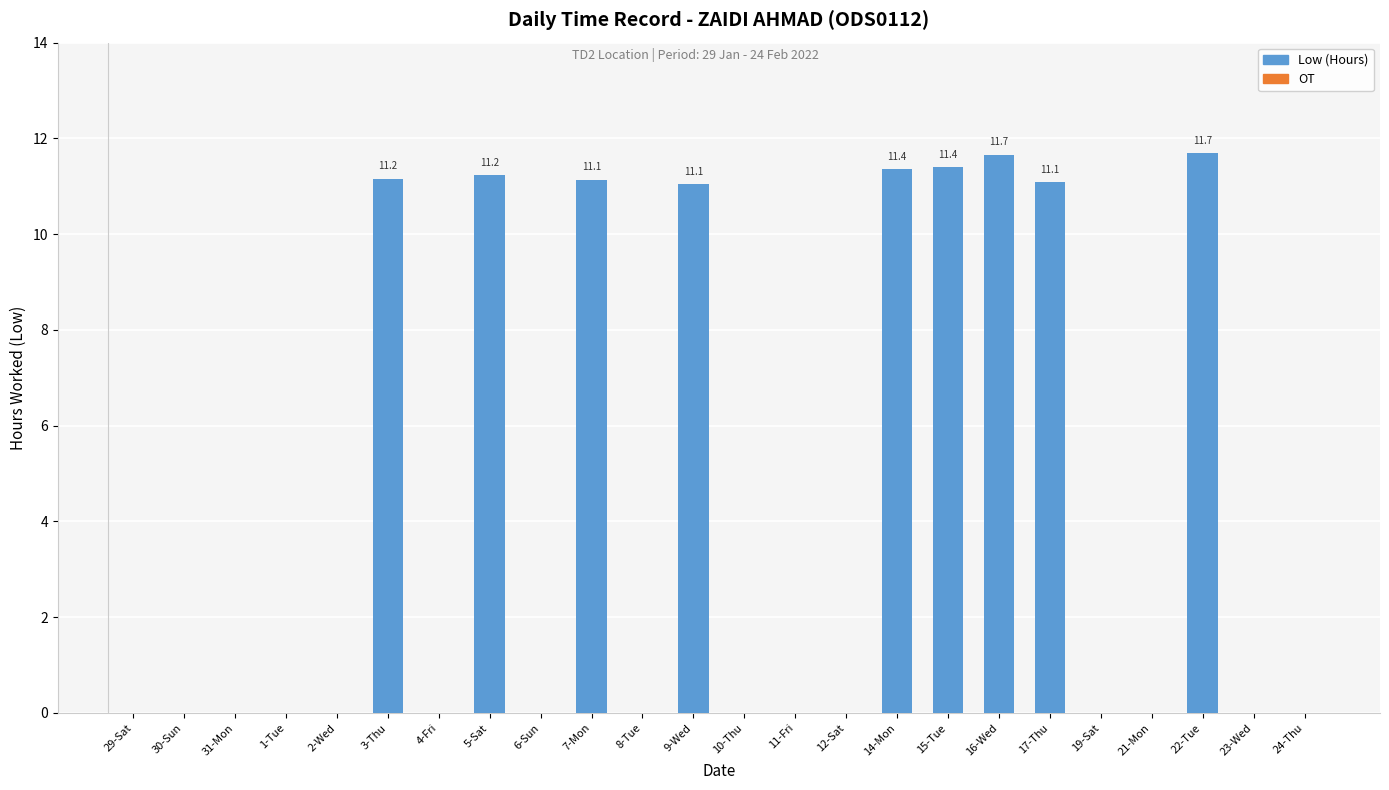

Is it true that the value at 8-Tue is -5.0?

False